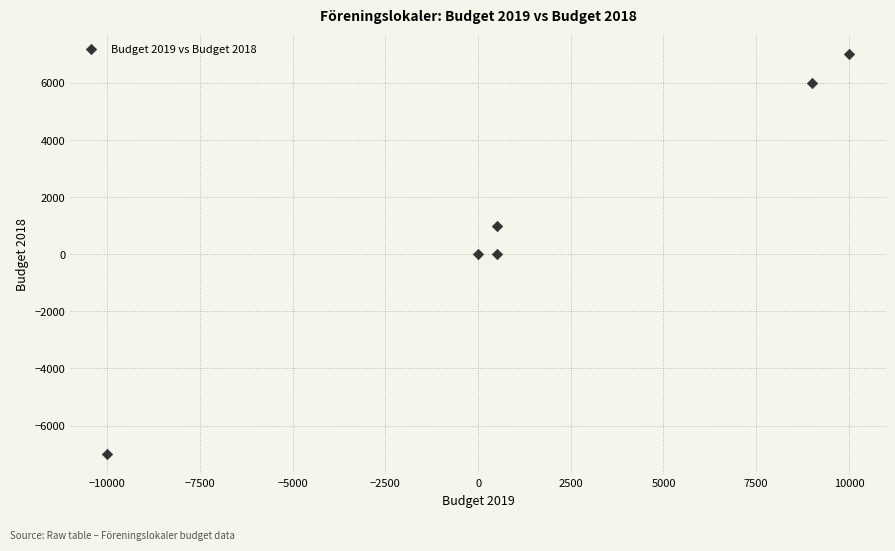

What is the average X value?

1667